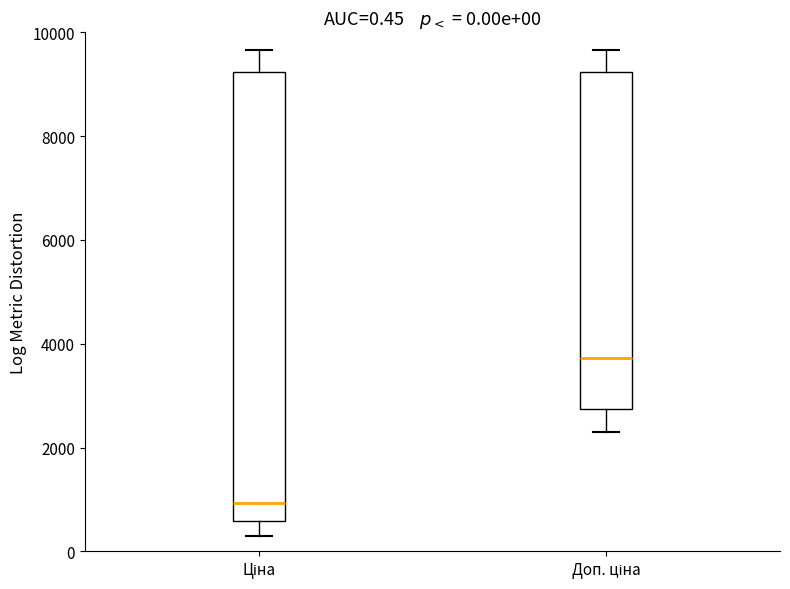

Which box's median line is the lowest?

Ціна